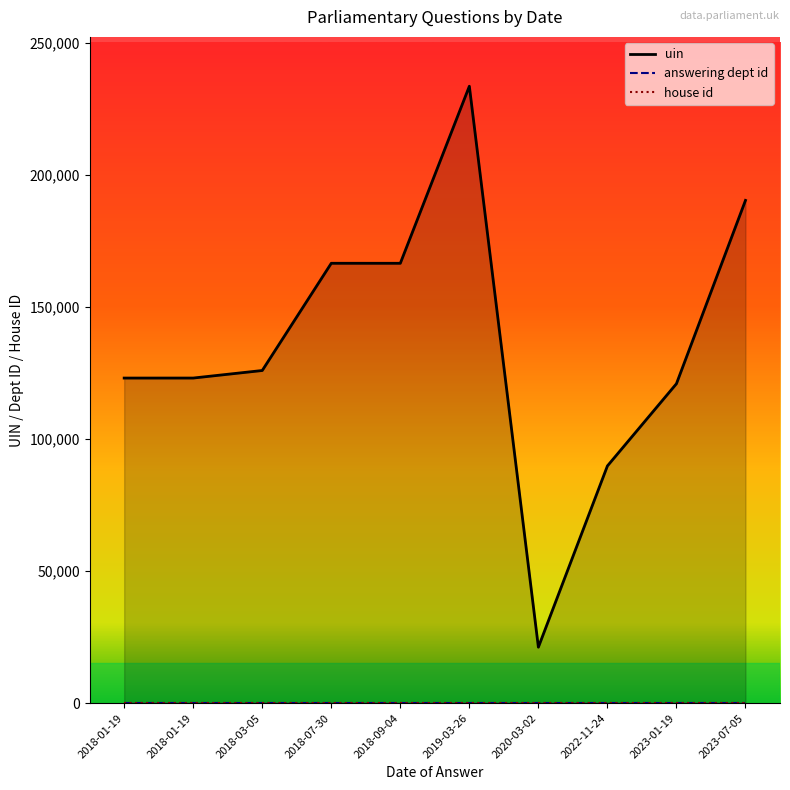

True or false: uin and answering dept id cross at least once.

False